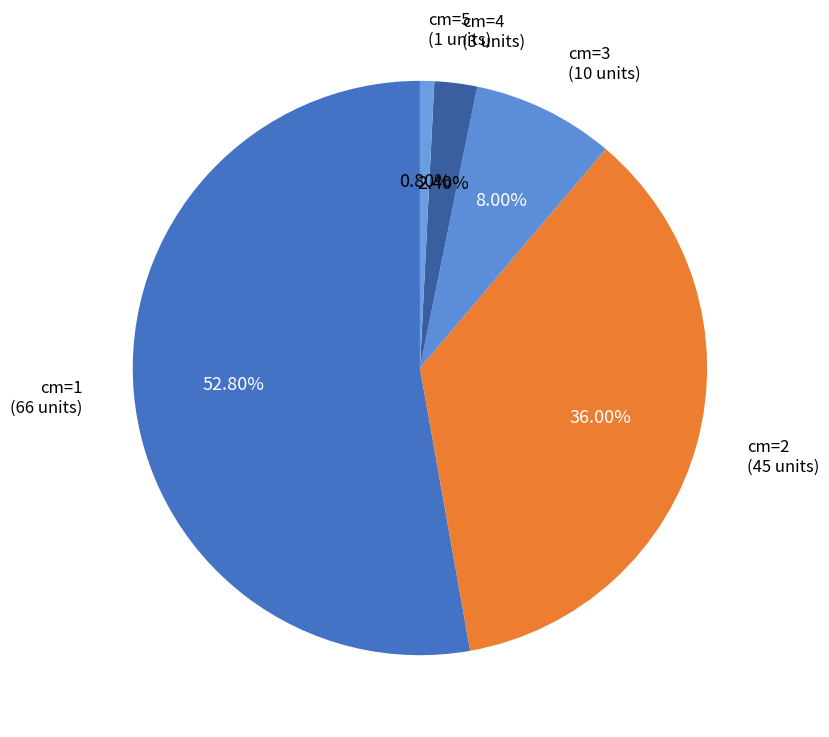

Approximately how many times larger is the value at cm=1 compared to cm=5?

66.0